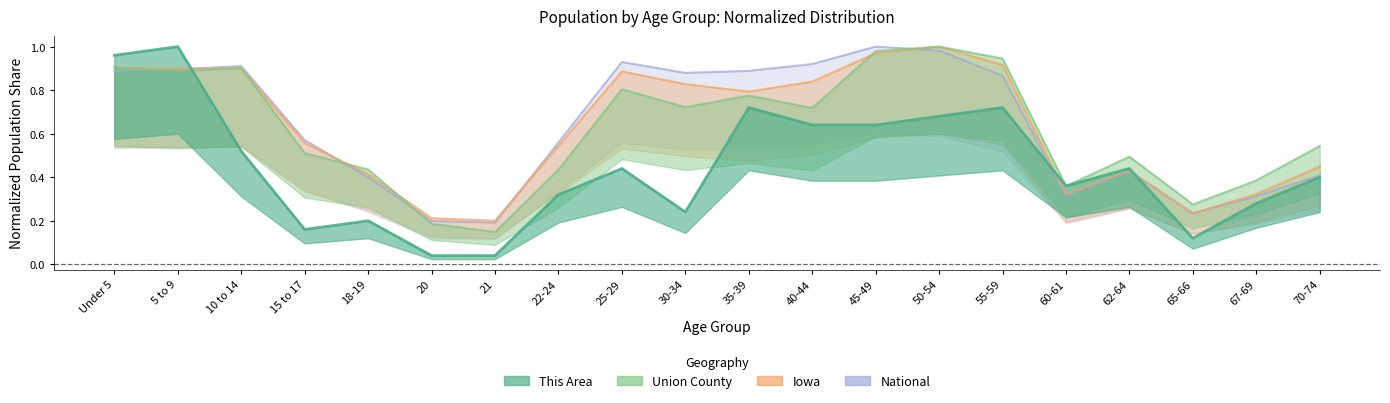

Where is the first local maximum for Iowa?

10 to 14